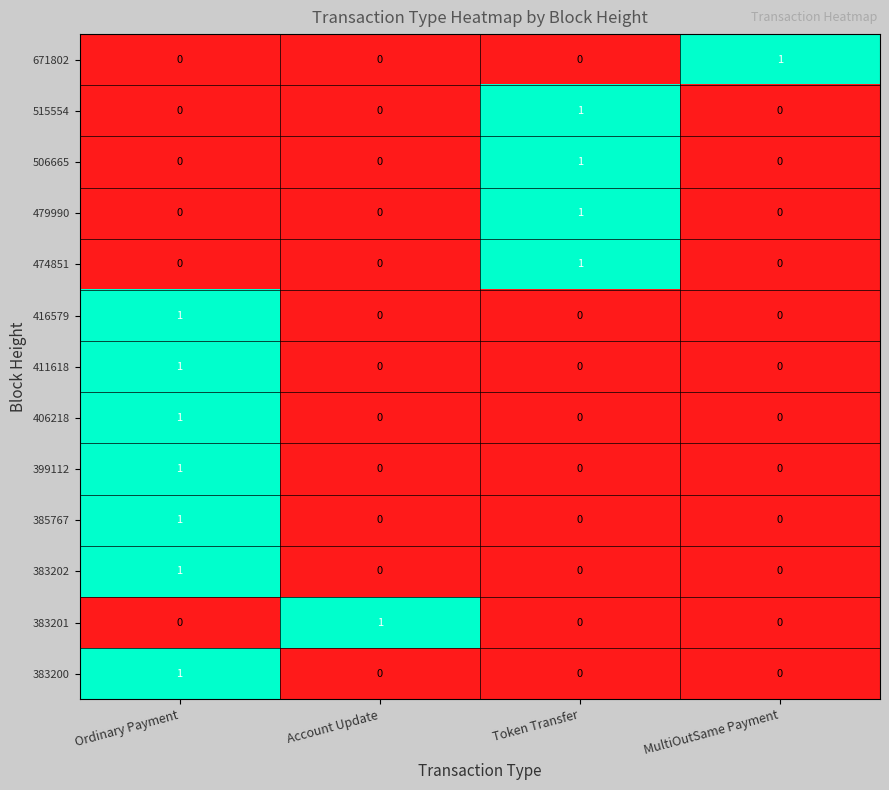

Which category has the highest value in the 671802 series?

MultiOutSame Payment